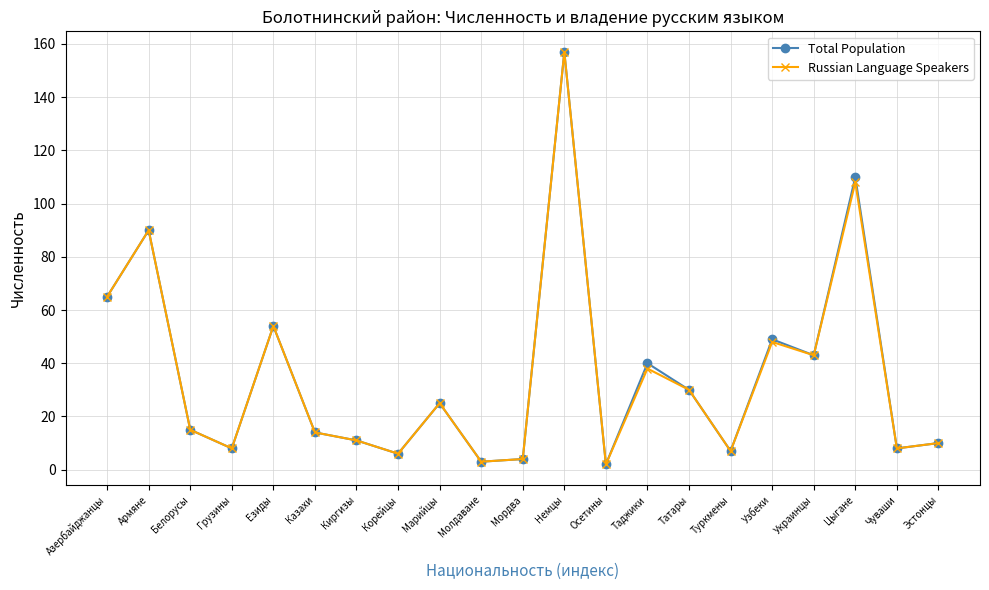

Reading left to right, what are all the values shown in this chart?

Total Population: 65	90	15	8	54	14	11	6	25	3	4	157	2	40	30	7	49	43	110	8	10
Russian Language Speakers: 65	90	15	8	54	14	11	6	25	3	4	157	2	38	30	7	48	43	108	8	10